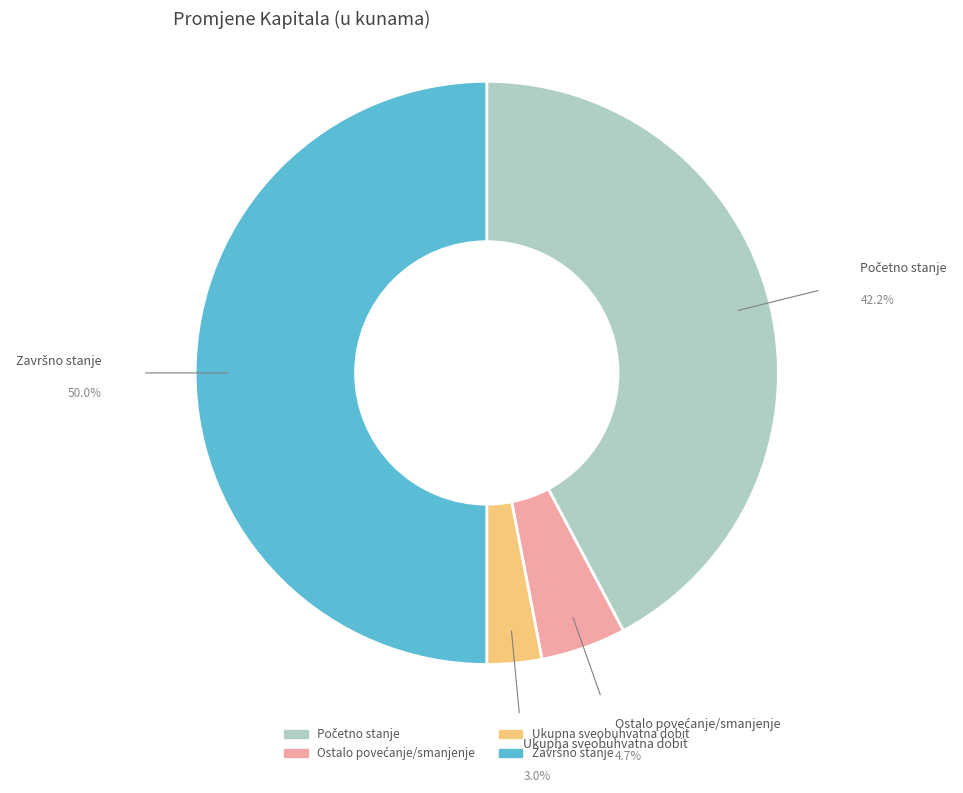

How many segments does this pie chart have?

4